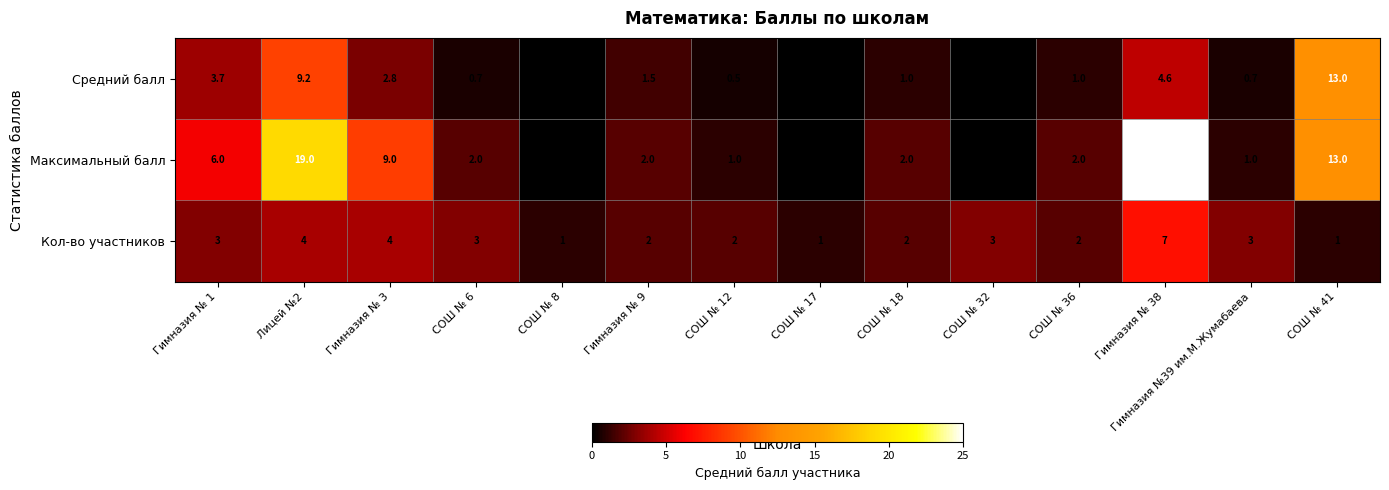

How many series are shown in this chart?

3